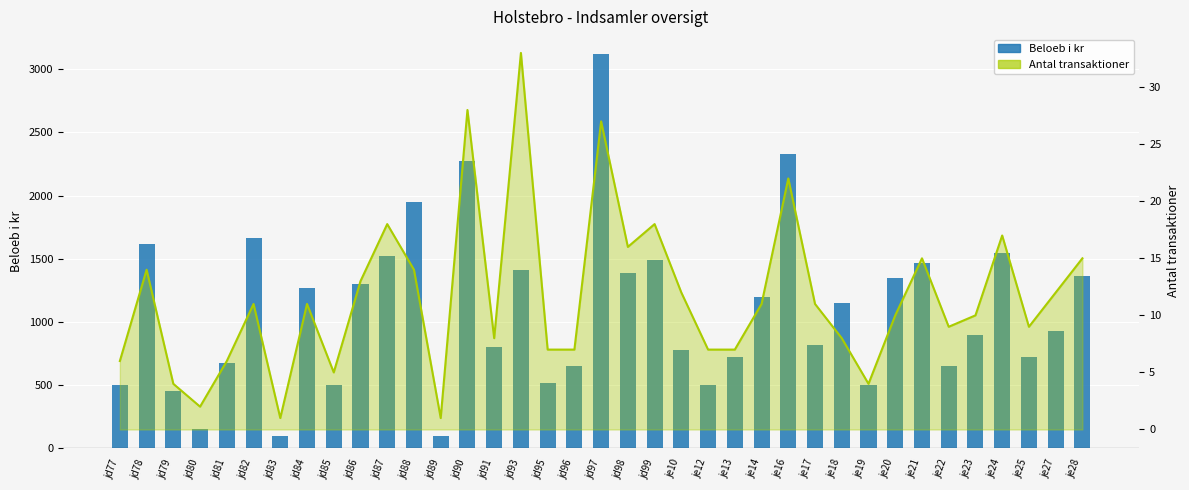

What is the difference between the highest and lowest values at jd97?

3095